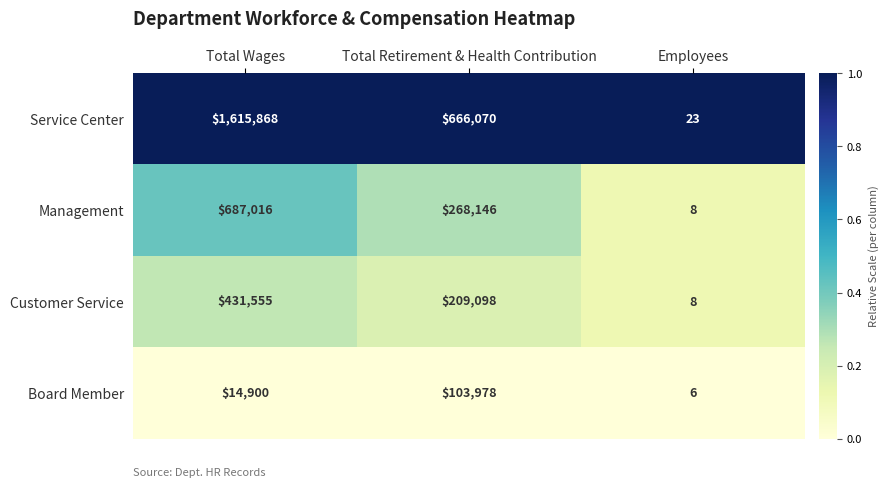

What is the minimum value shown in the chart?

6